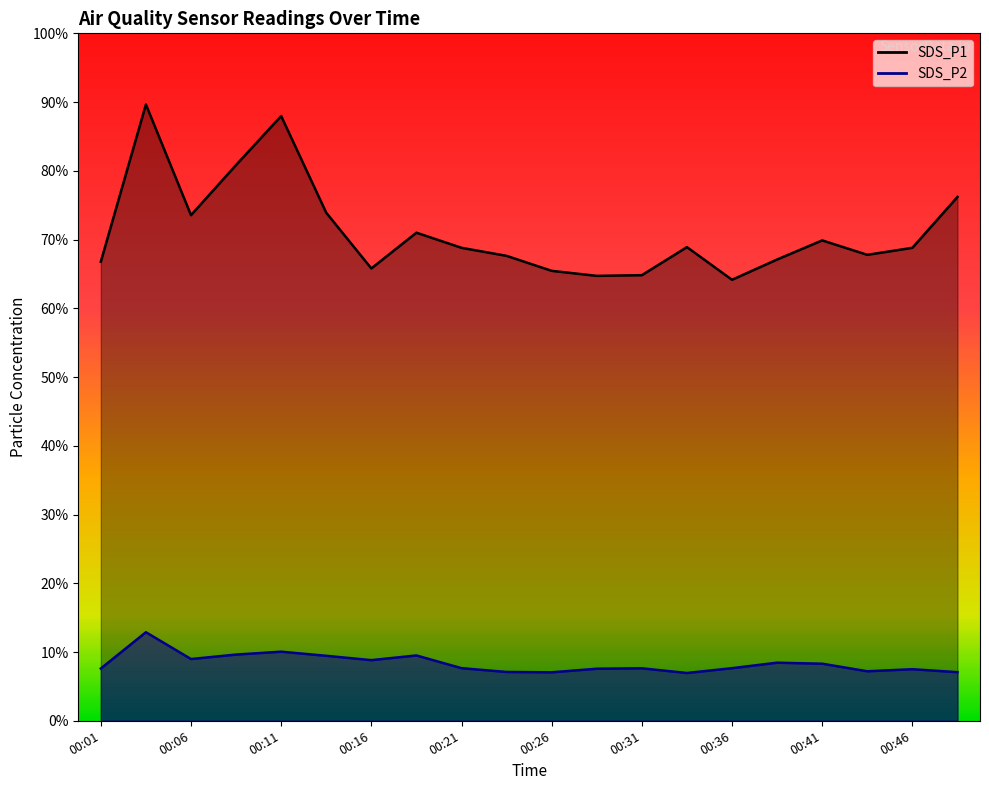

What is the value of the SDS_P1 point at the 18th from the left?

67.8